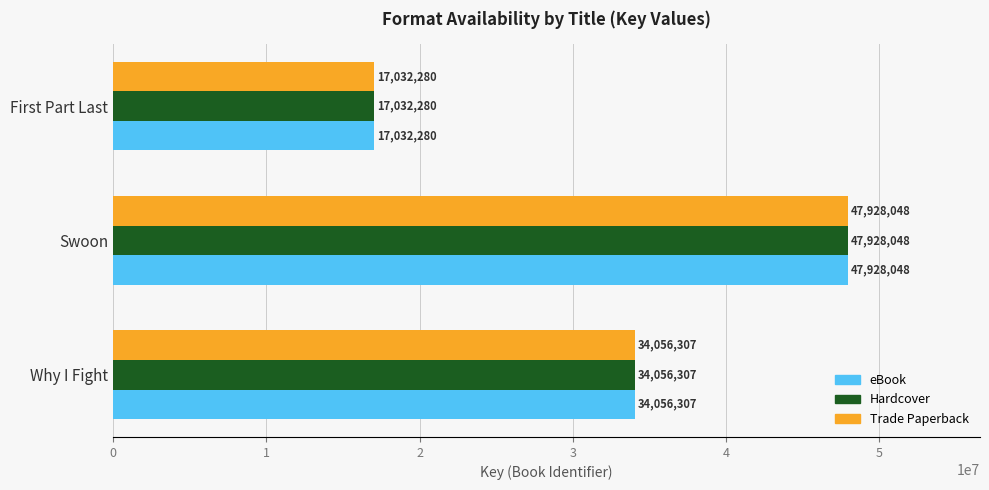

What are all the series names shown in the legend?

eBook, Hardcover, Trade Paperback